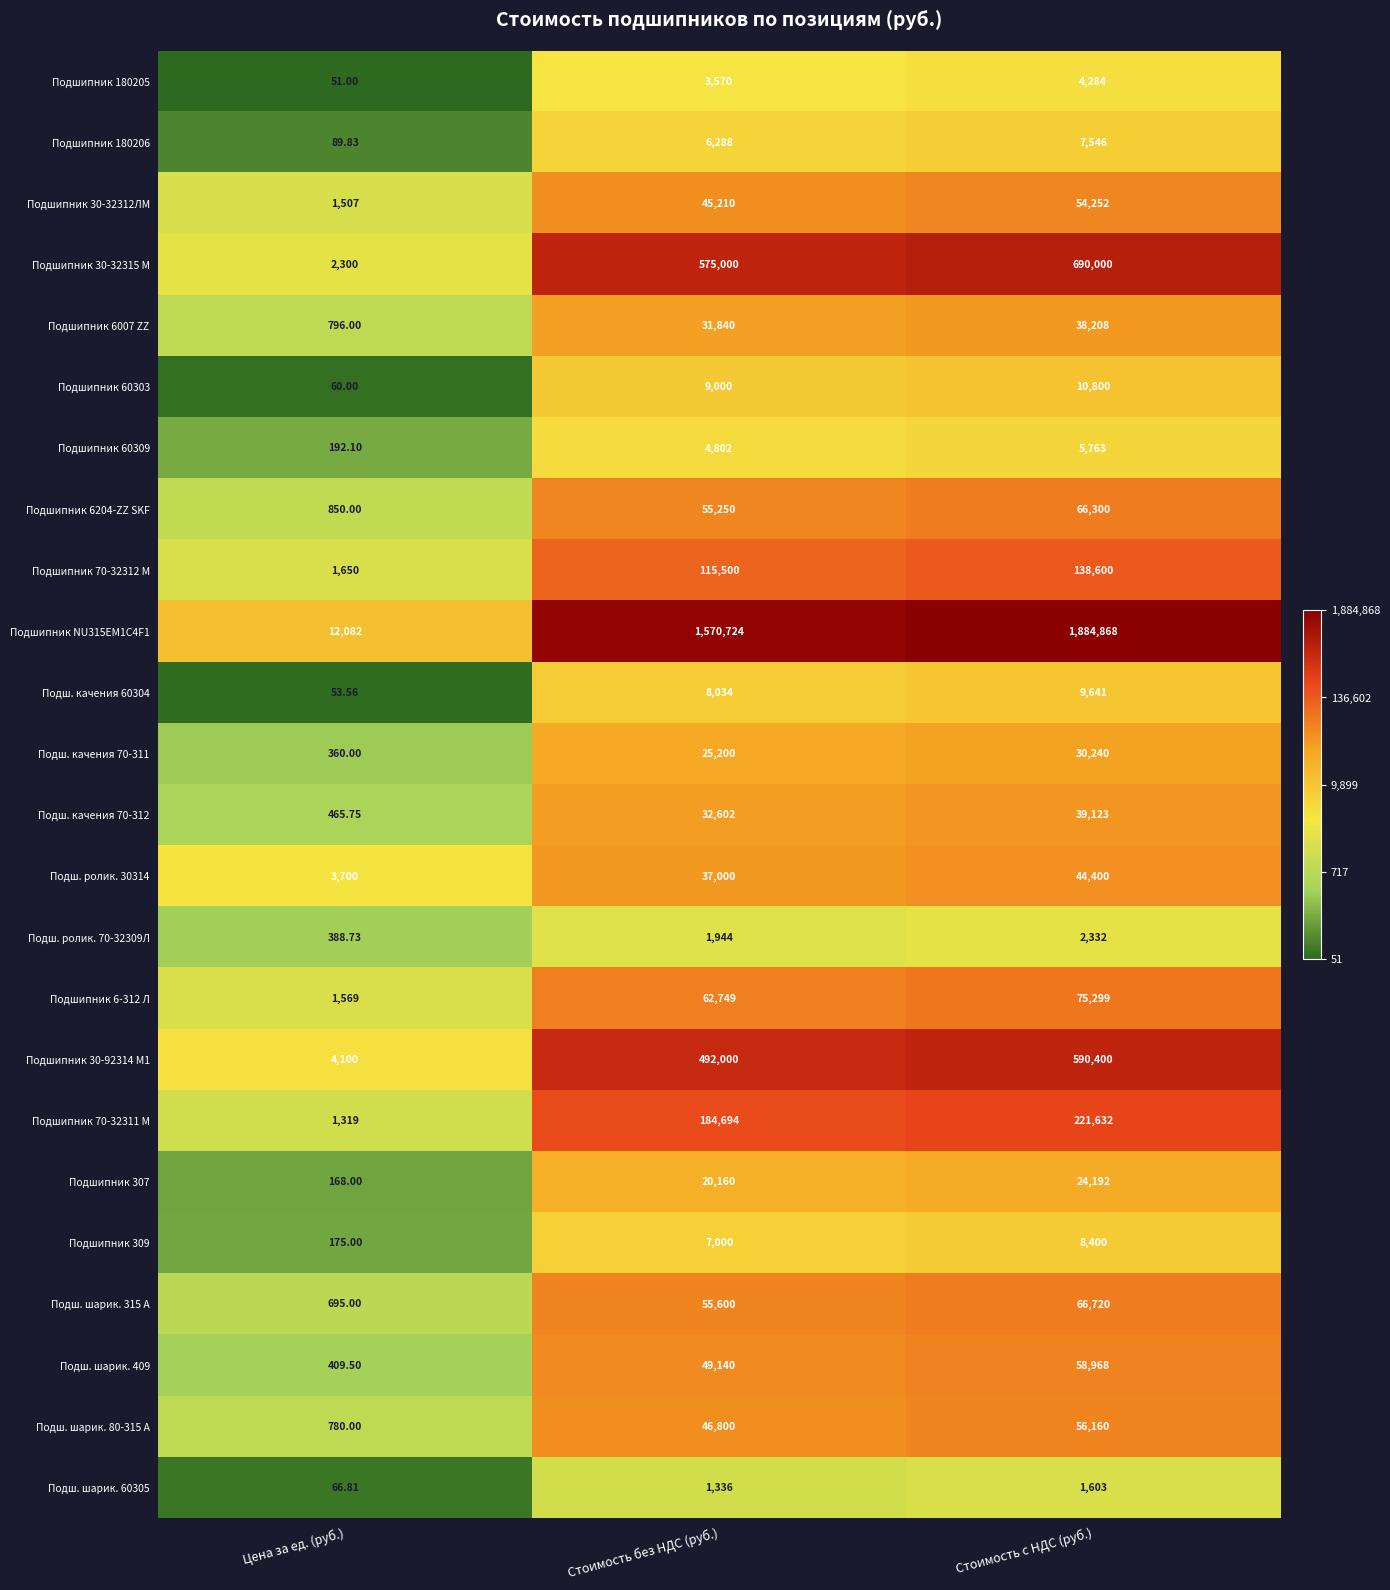

At which category is the sum across all series the highest?

Стоимость с НДС (руб.)